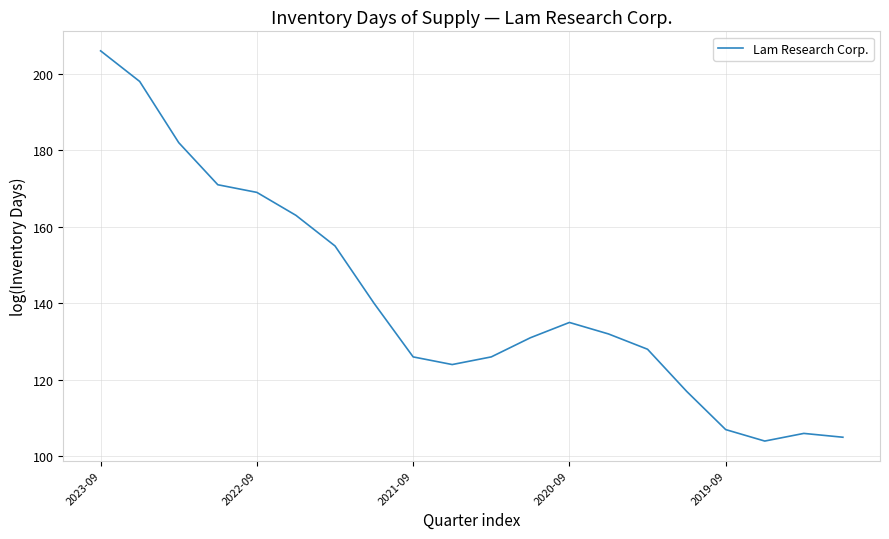

What is the minimum value shown in the chart?

104